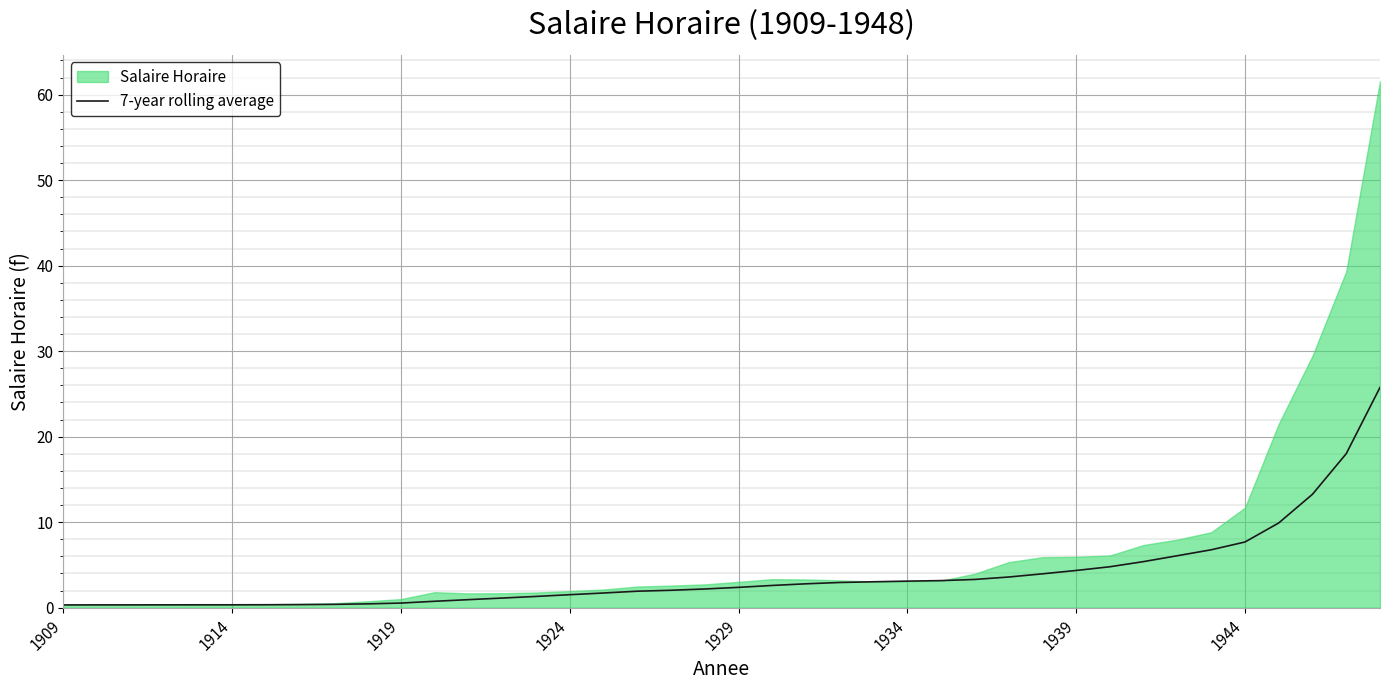

What is the highest value of the 7-year rolling average series?

25.8